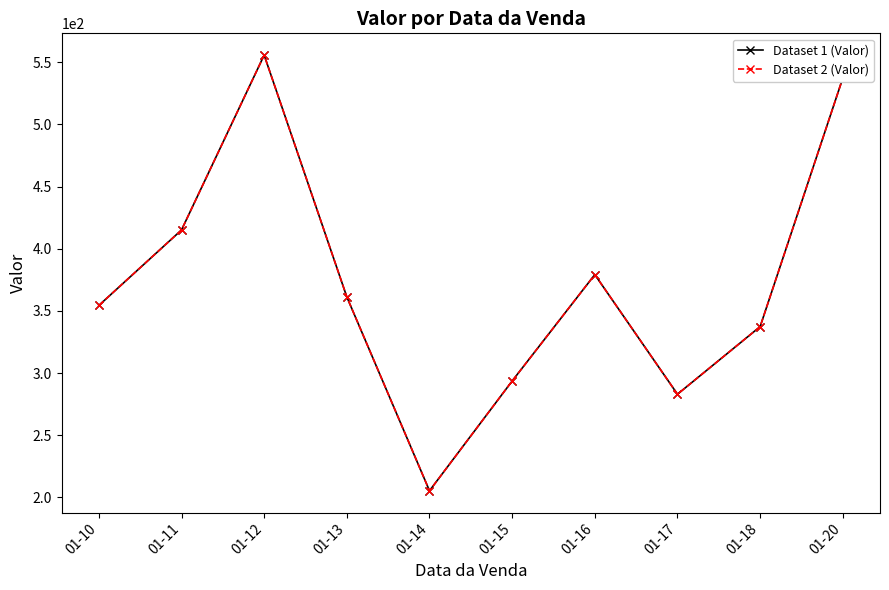

The Dataset 1 (Valor) series shows 257.7 at 01-16. True or false?

False